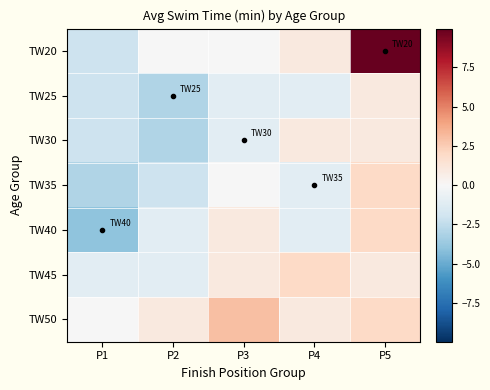

Count the number of data series in this chart.

7